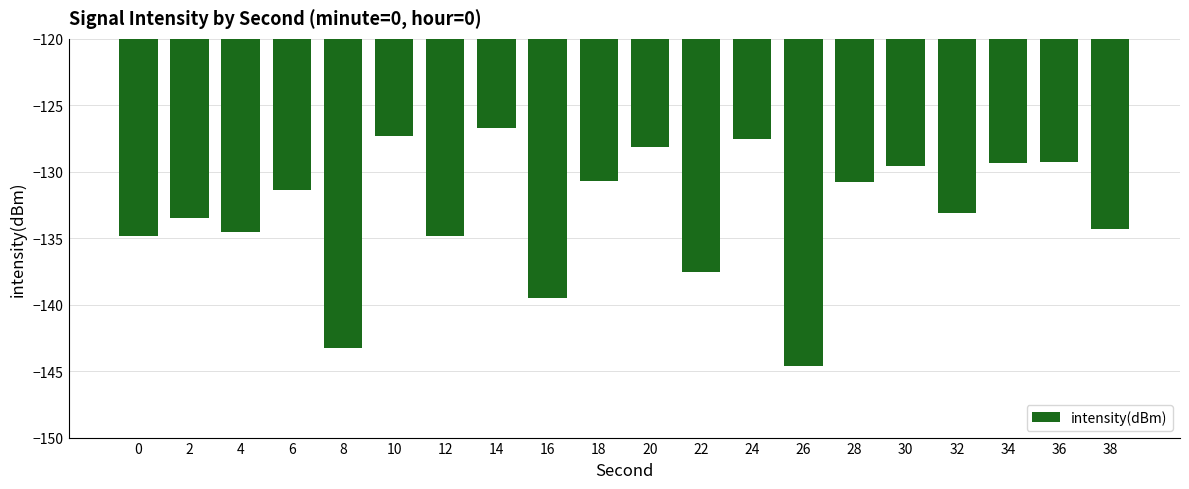

The value at 30 is -61.1. True or false?

False